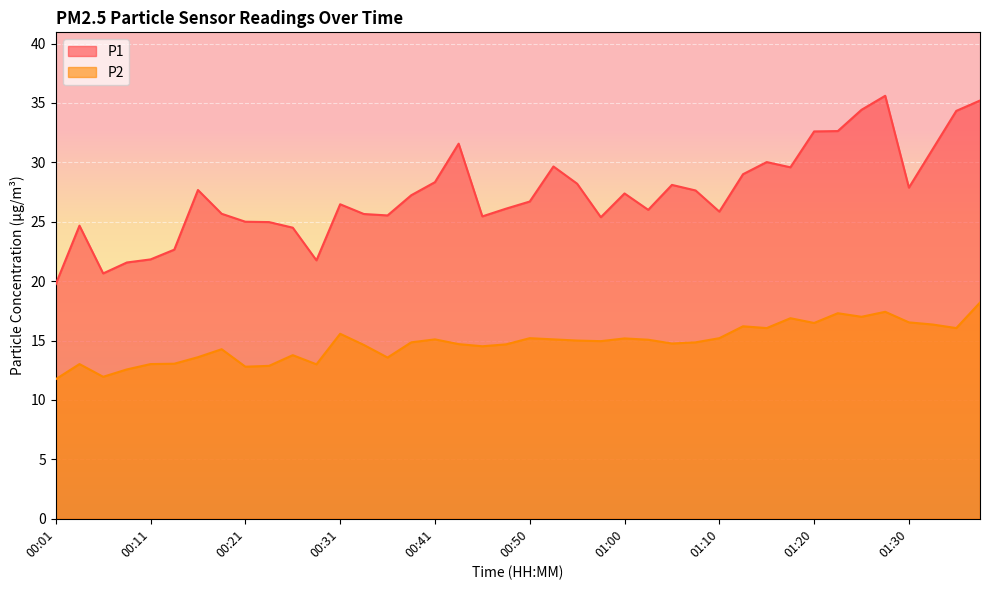

What are all the series names shown in the legend?

P1, P2